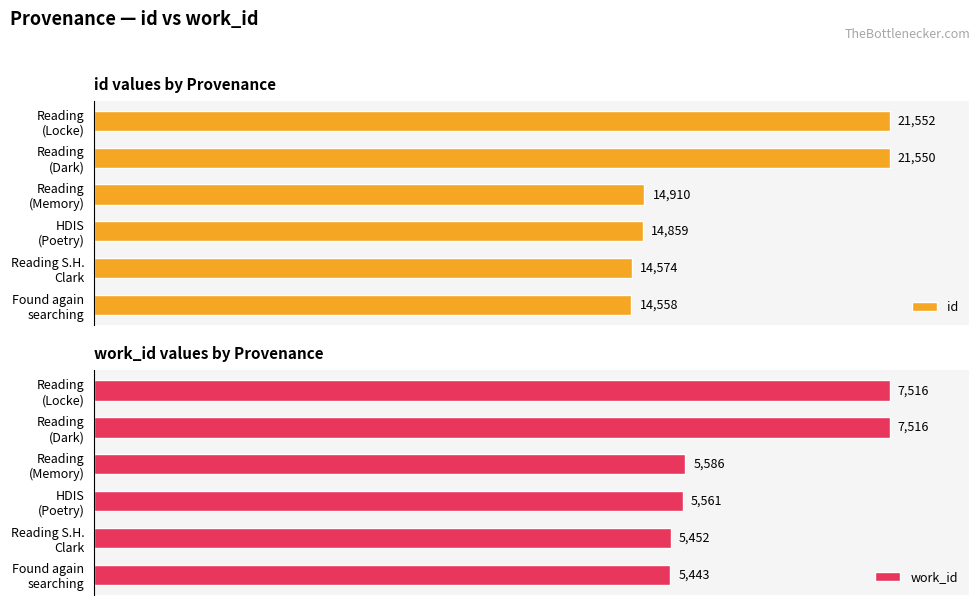

Which series has the largest range (max minus min)?

id